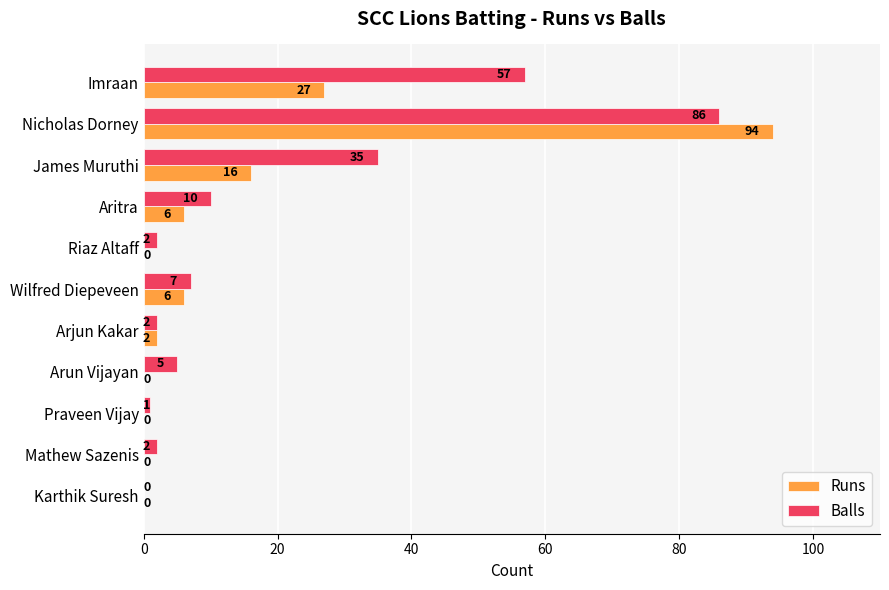

What is the sum of the Runs values at James Muruthi and Arjun Kakar?

18